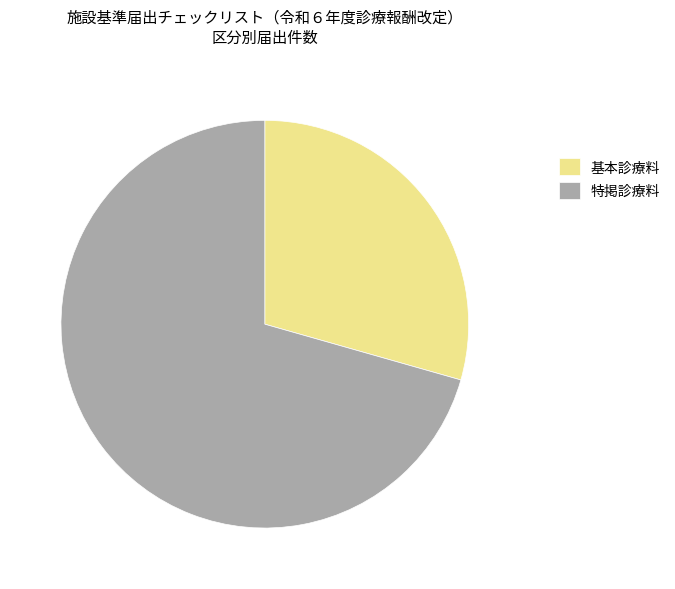

How many slices are in this pie chart?

2